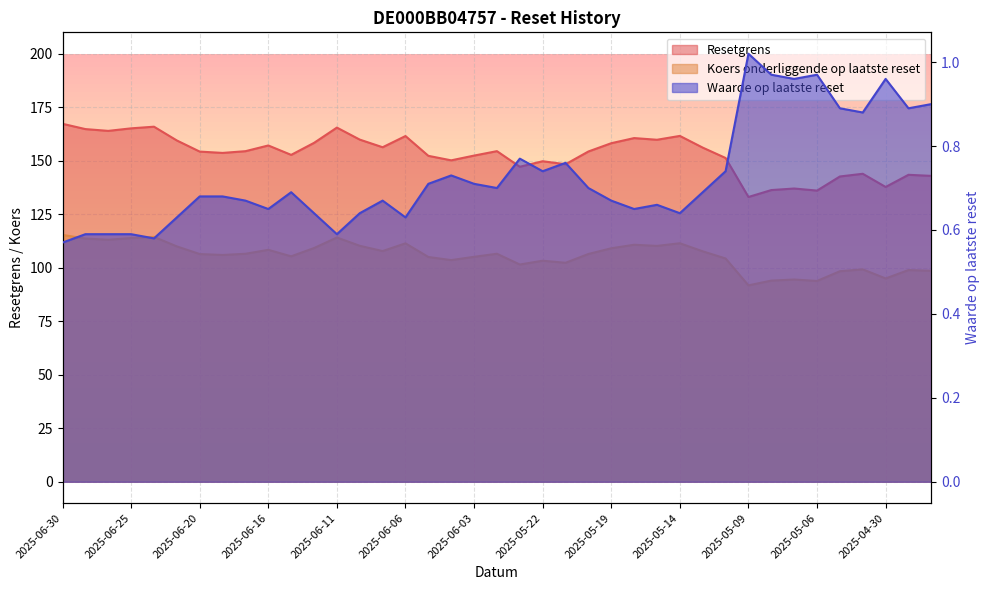

The value of Waarde op laatste reset at 2025-06-24 is 0.6. True or false?

True